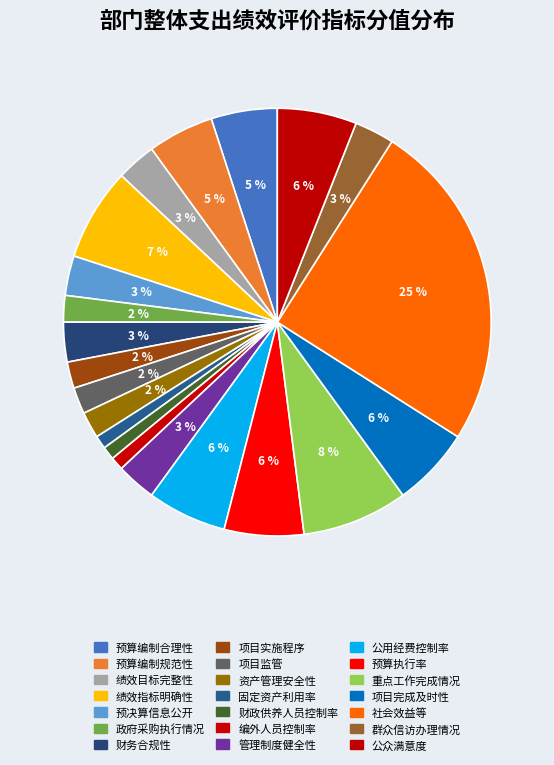

Which slice is the largest?

社会效益等